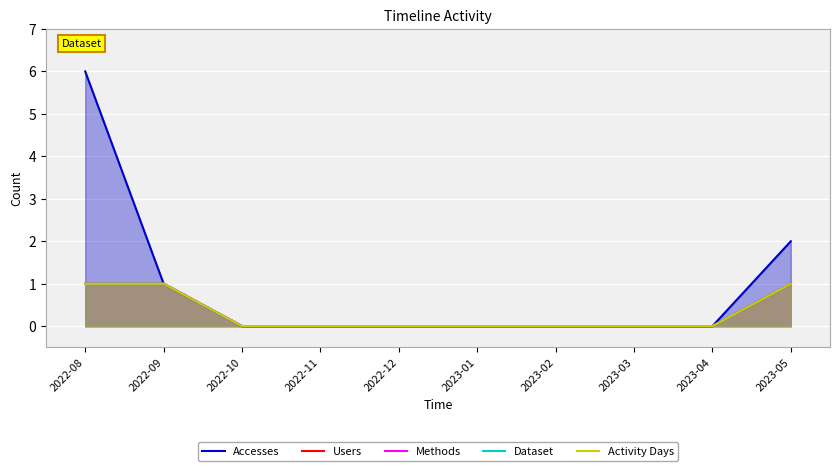

Reading left to right, extract all data points from this chart.

Accesses: 6	1	0	0	0	0	0	0	0	2
Users: 1	1	0	0	0	0	0	0	0	1
Methods: 1	1	0	0	0	0	0	0	0	1
Dataset: 1	1	0	0	0	0	0	0	0	1
Activity Days: 1	1	0	0	0	0	0	0	0	1